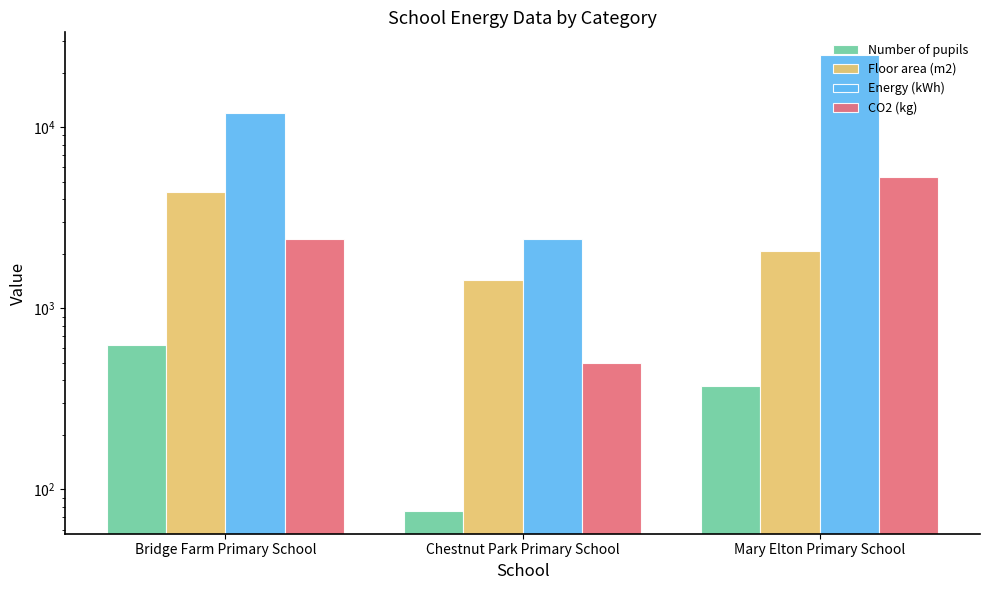

Which series has the largest total across all categories?

Energy (kWh)